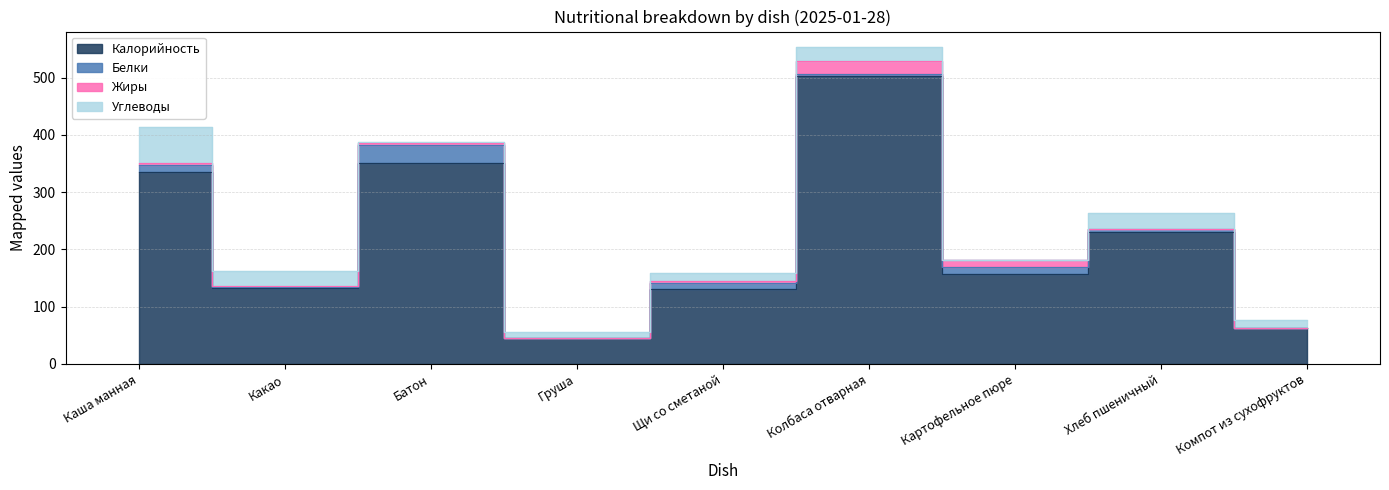

Which label corresponds to the largest value in the chart?

Колбаса отварная